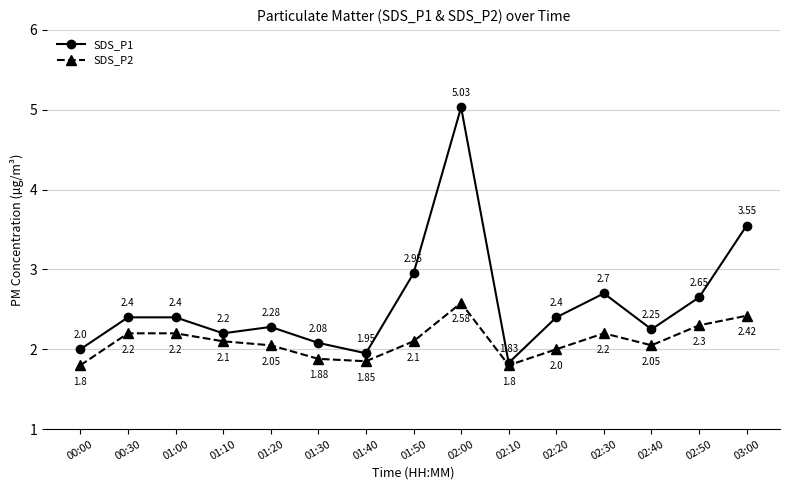

What is the difference between the SDS_P2 values at 01:50 and 02:00?

0.5